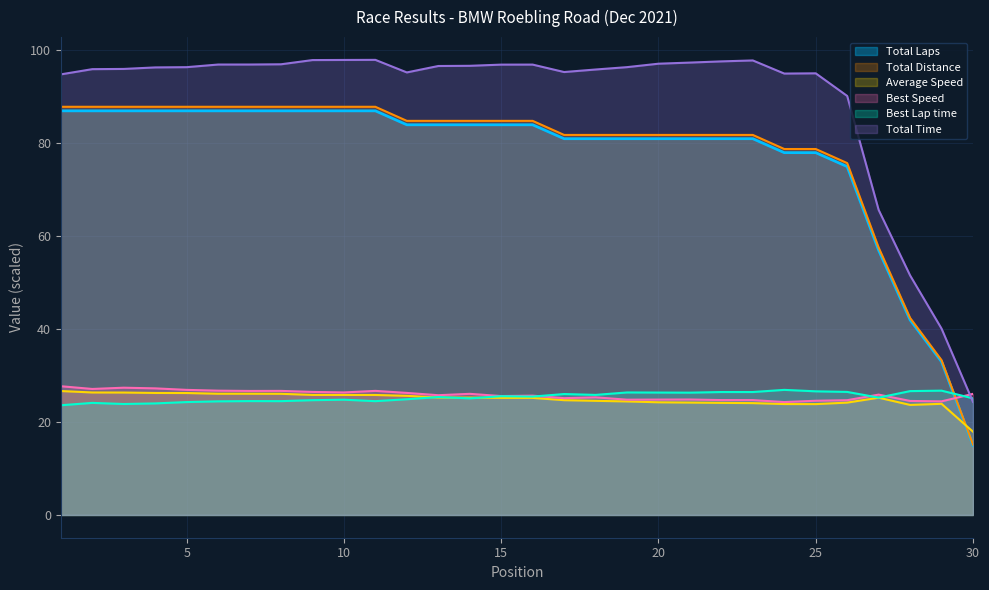

How many lines are shown in the chart?

6